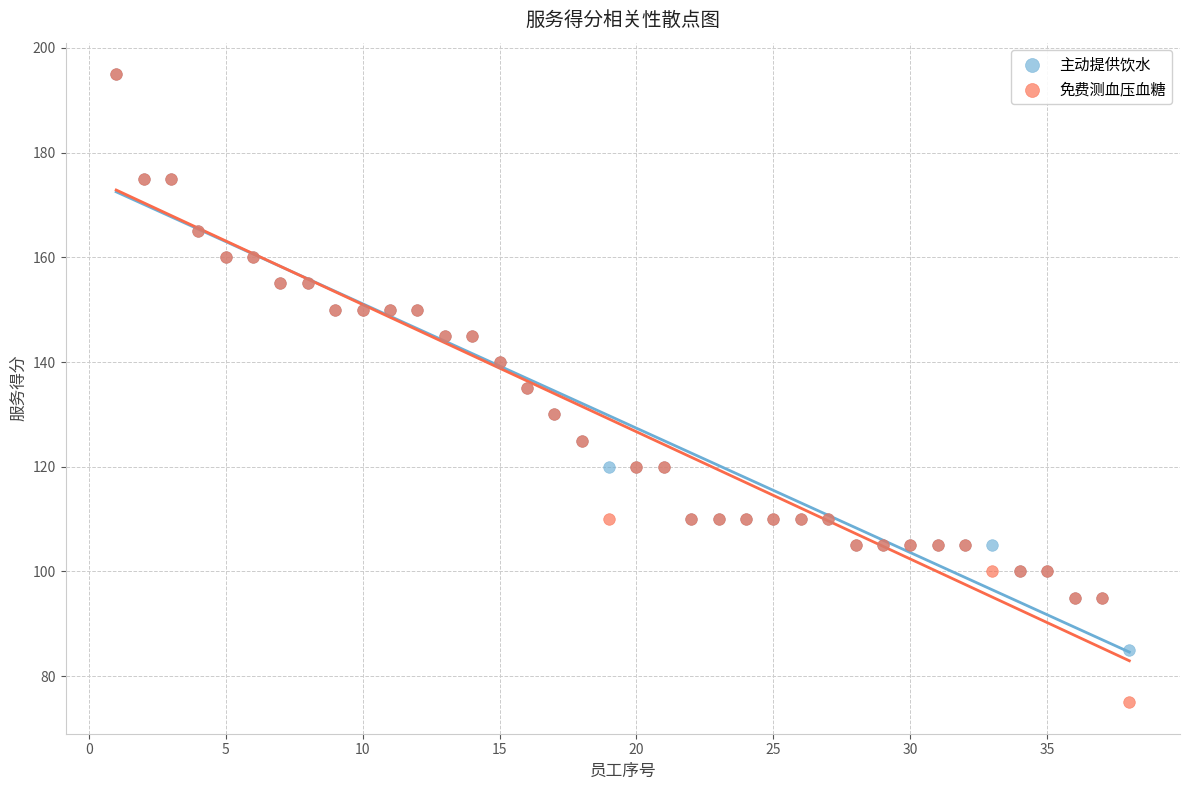

Which series has the widest spread of Y values?

免费测血压血糖